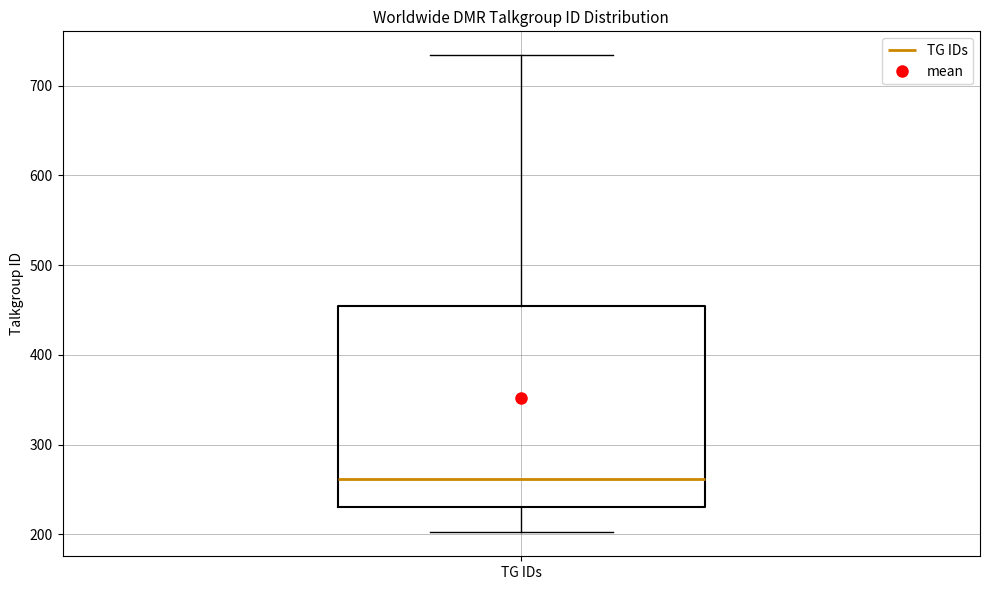

Read this box plot against the y-axis: the position of the median line, the range covered by the box, and the ends of both whiskers. The values are not printed on the chart, so give them approximately, as read against the axis.

median 260, box 230 to 450, whiskers 200 to 730